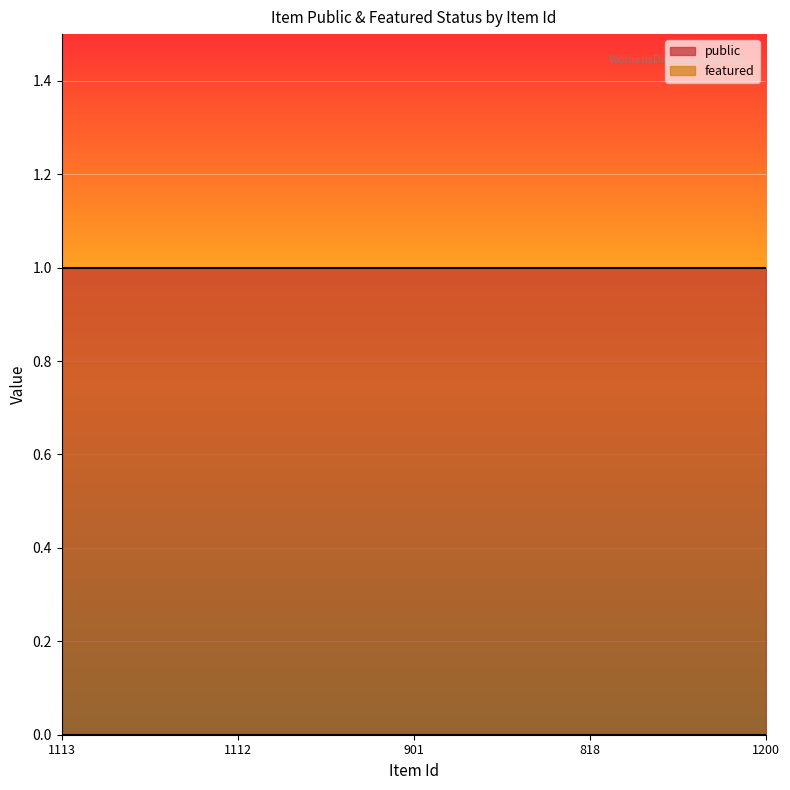

True or false: featured and public intersect in this chart.

False